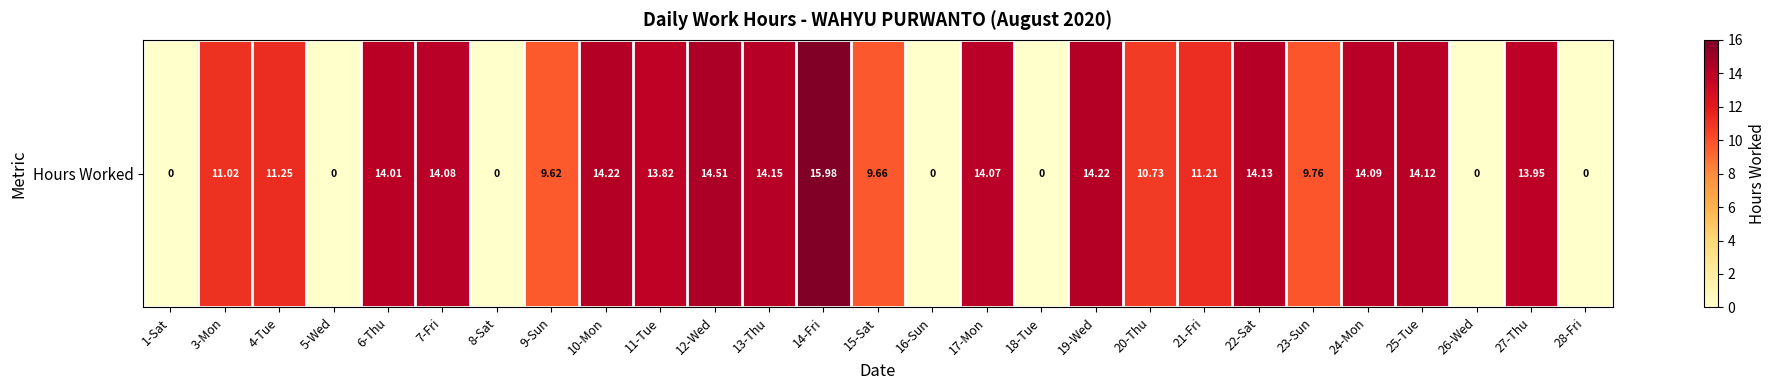

The value at 4-Tue is 11.2. True or false?

True